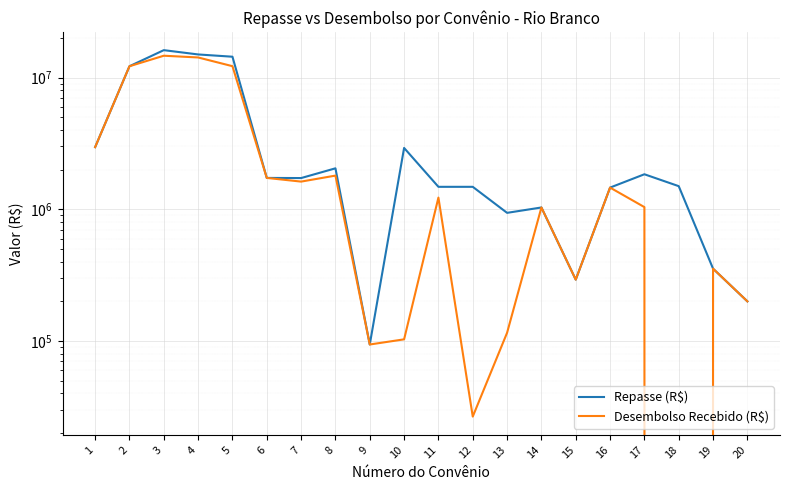

Between 6 and 20, which series saw the biggest shift?

Repasse (R$)